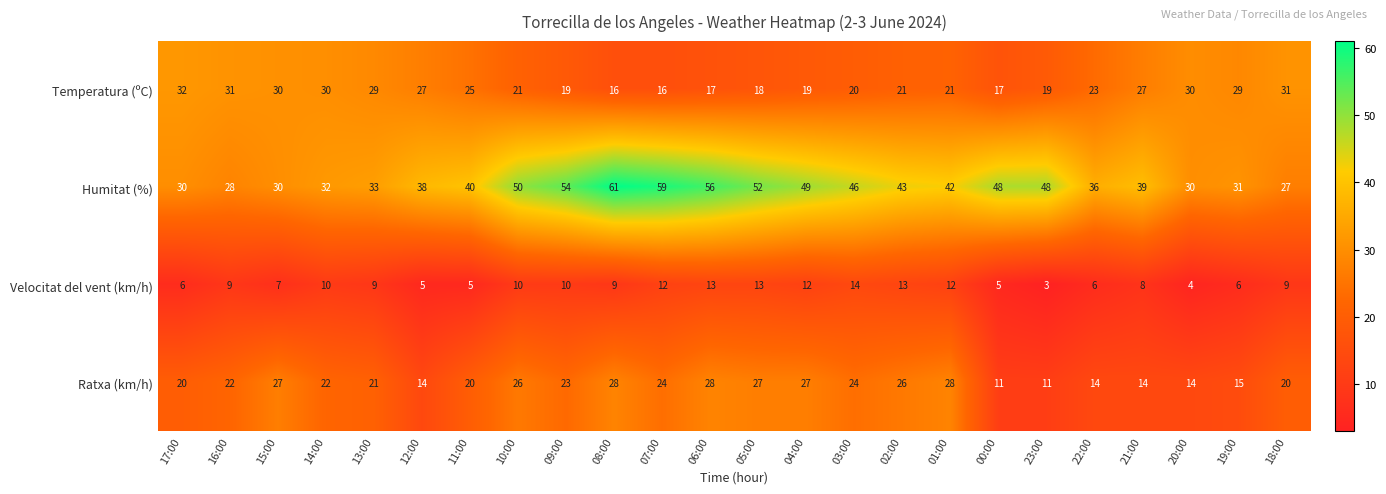

What is the sum of all Temperatura (ºC) values?

568